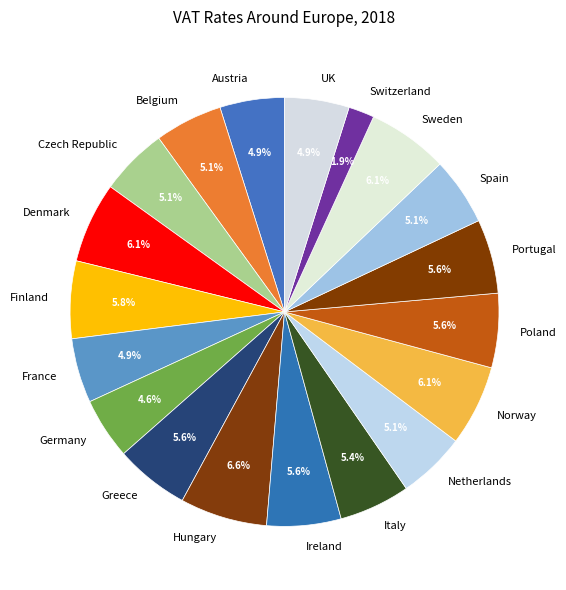

Which slice is the smallest?

Switzerland